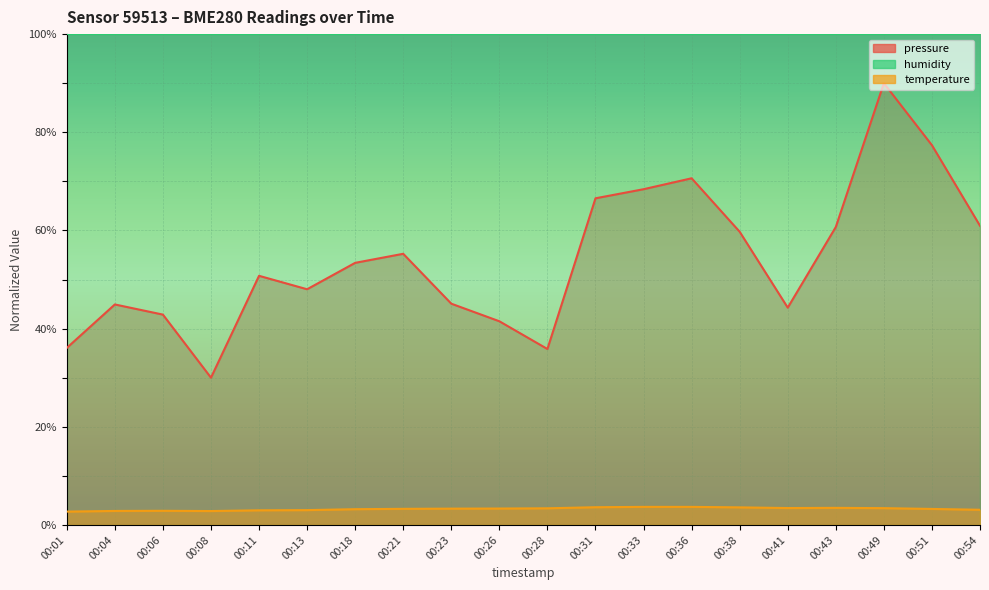

Rank the categories by temperature value from lowest to highest.

00:01, 00:08, 00:04, 00:06, 00:11, 00:13, 00:54, 00:18, 00:51, 00:21, 00:23, 00:26, 00:28, 00:49, 00:41, 00:43, 00:38, 00:31, 00:33, 00:36